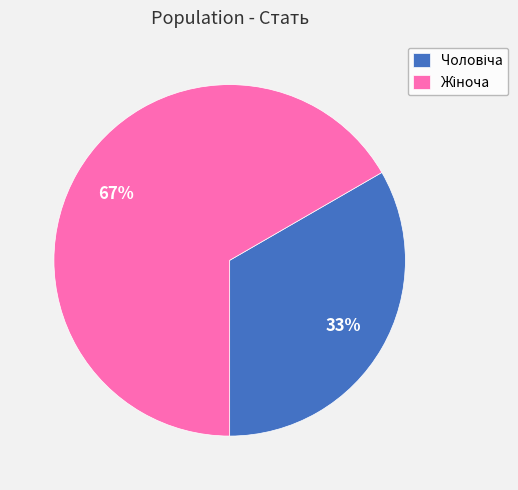

To the nearest percent, what is the average slice percentage?

50%